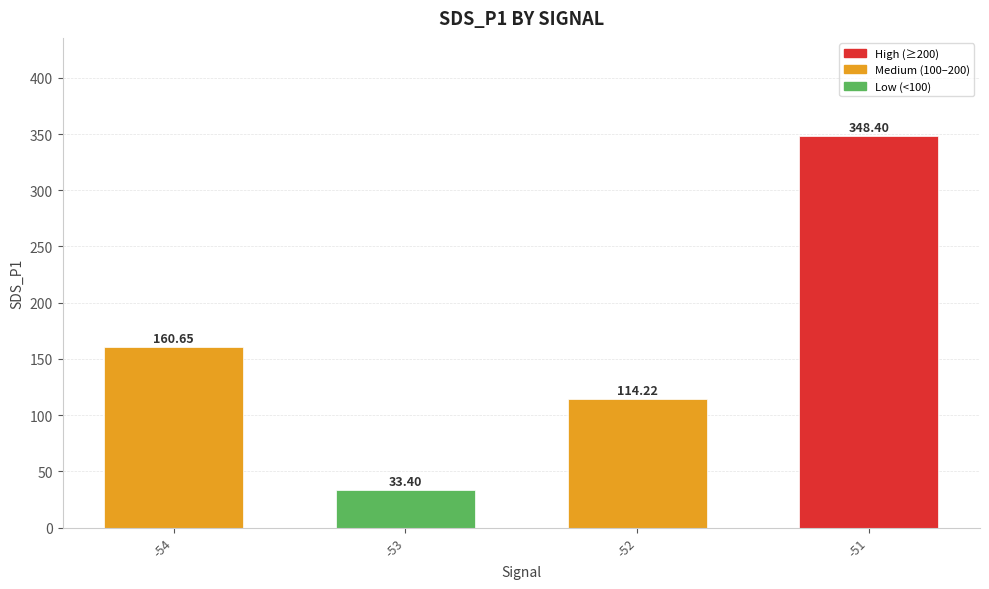

Rank the categories by value from lowest to highest.

-53, -52, -54, -51